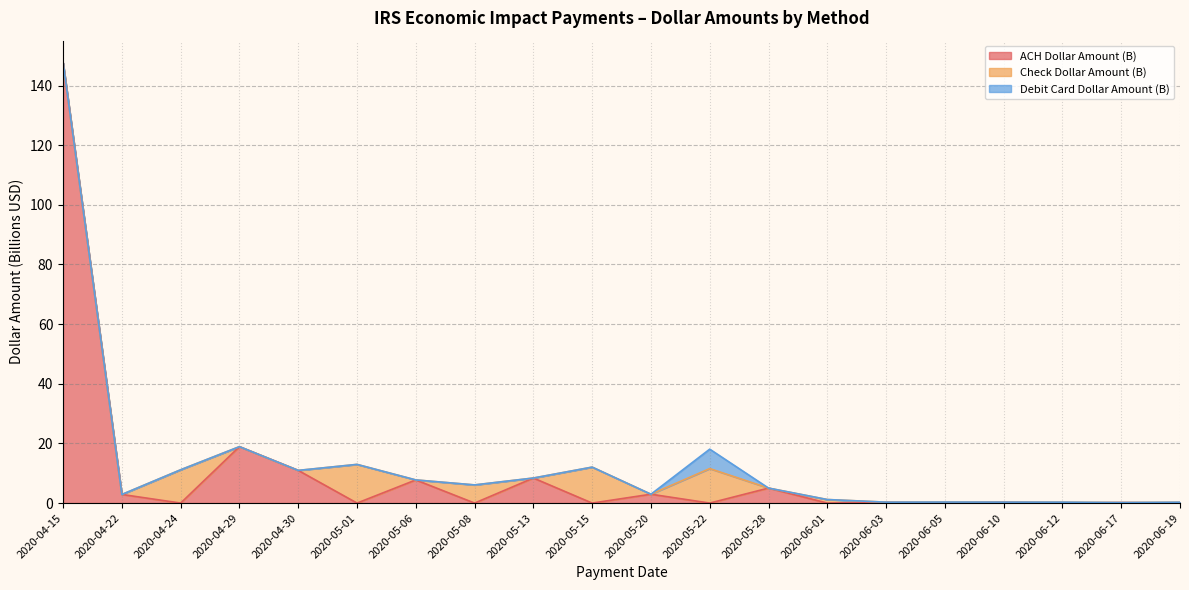

The ACH Dollar Amount (B) series shows 147.7 at 2020-04-15. True or false?

True